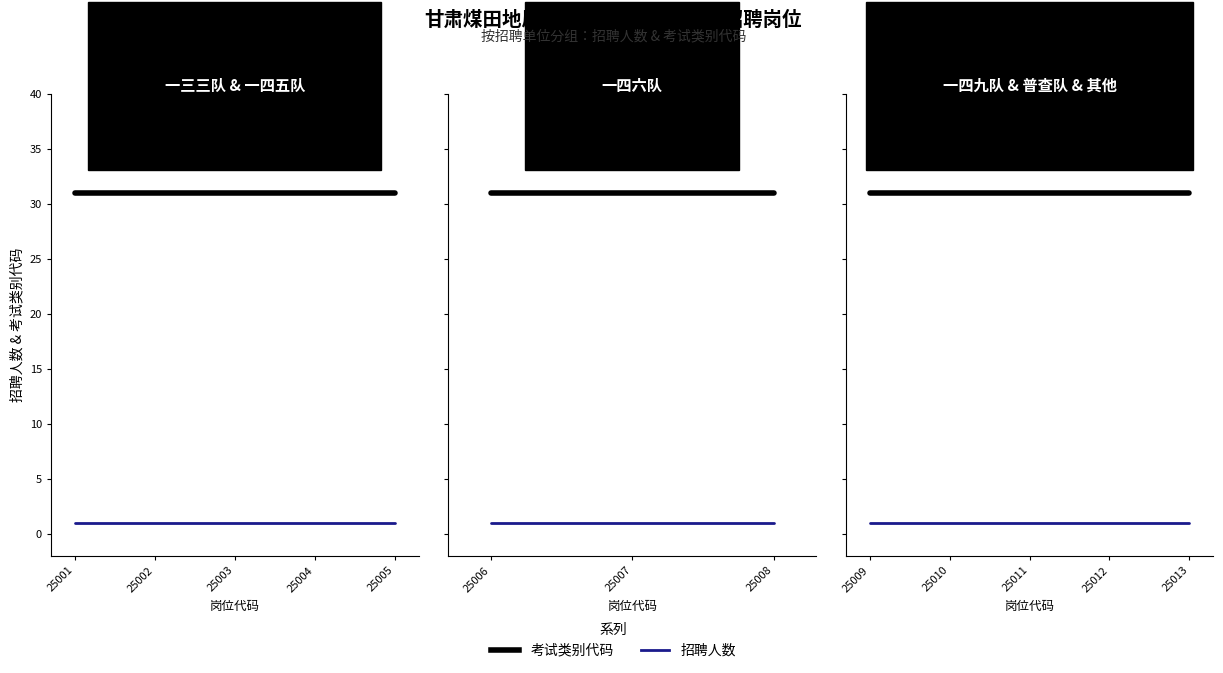

At which label does 招聘人数 reach its peak?

25001